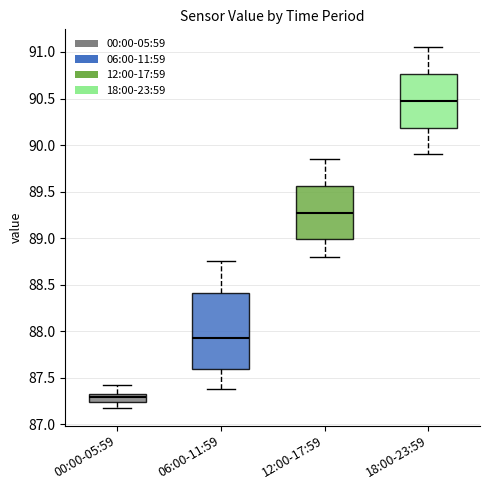

Reading left to right, read every box against the y-axis: the position of its median line, the range the box covers, and the ends of its whiskers. The values are not printed on the chart, so give them approximately, as read against the axis.

00:00-05:59: median 87.30 (just below the box's upper edge), box 87.25 to 87.30, whiskers 87.20 to 87.40
06:00-11:59: median 87.95, box 87.60 to 88.40, whiskers 87.40 to 88.75
12:00-17:59: median 89.30, box 89.00 to 89.55, whiskers 88.80 to 89.85
18:00-23:59: median 90.50, box 90.20 to 90.75, whiskers 89.90 to 91.05